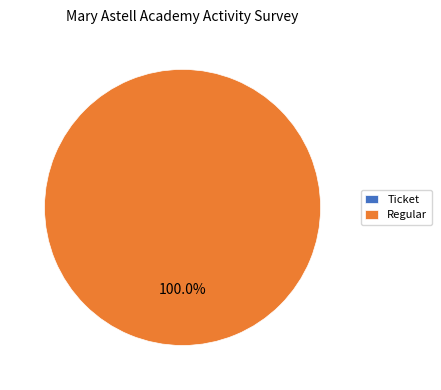

Combined, what portion of the pie is Ticket (index 0) and Regular (index 5)?

100.0%